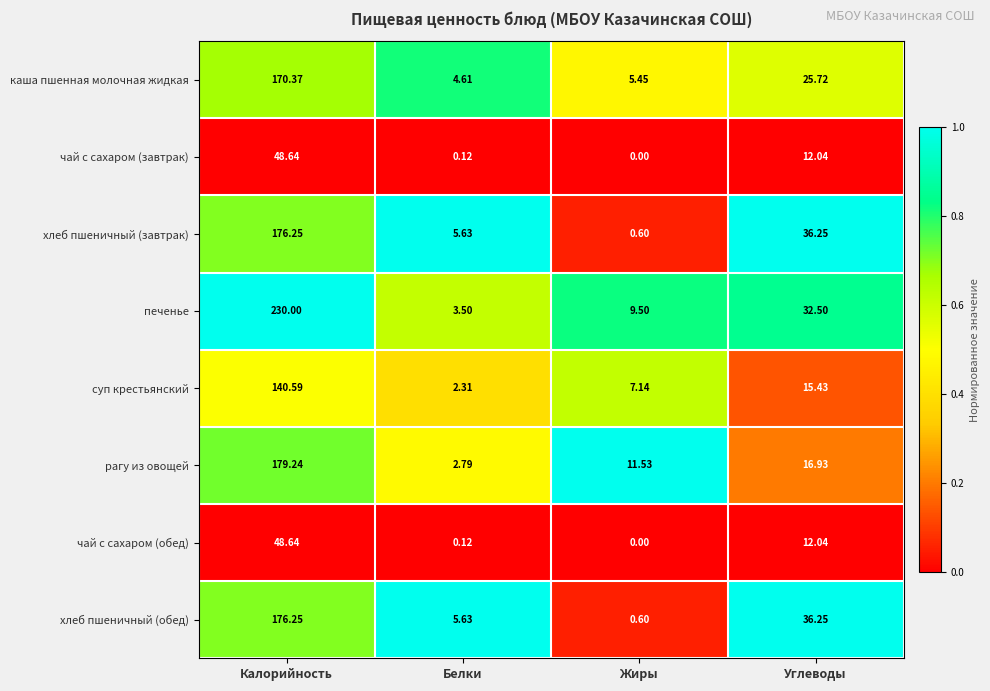

Which label corresponds to the largest value in the chart?

Калорийность